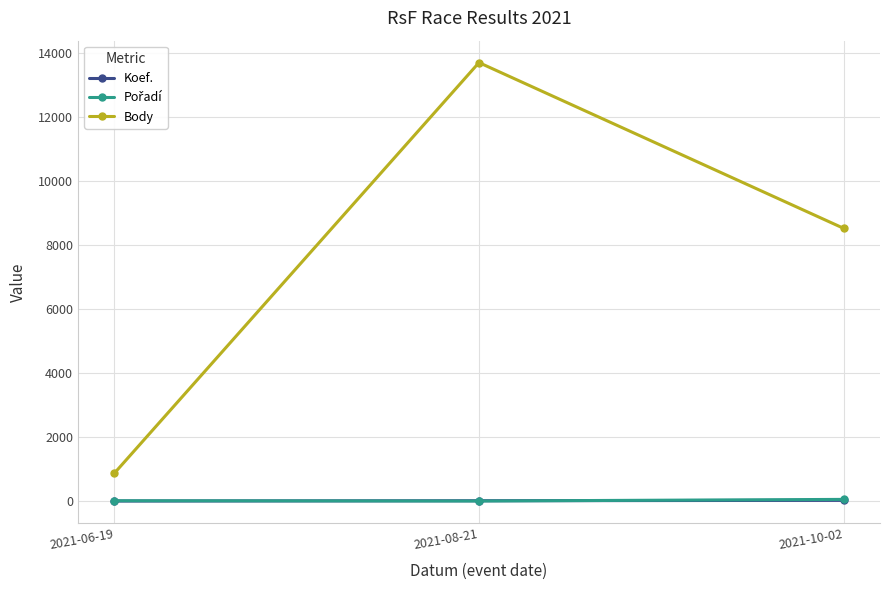

Count the number of data series in this chart.

3